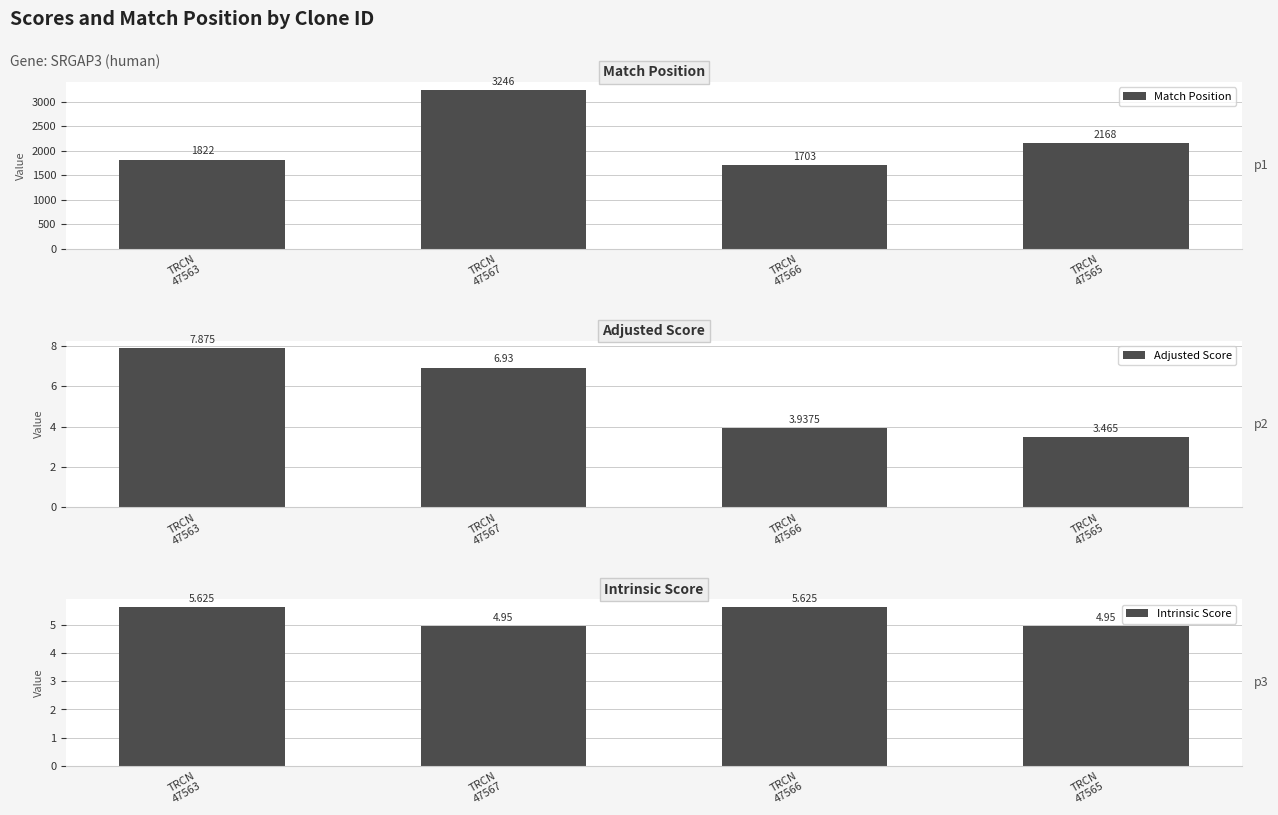

How many bars are there in each group?

3